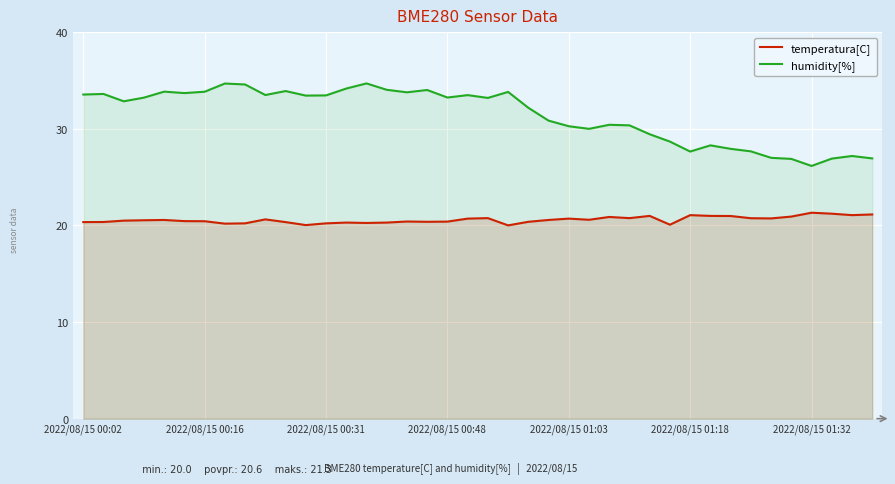

Between 23 and 33, which series saw the biggest shift?

humidity[%]